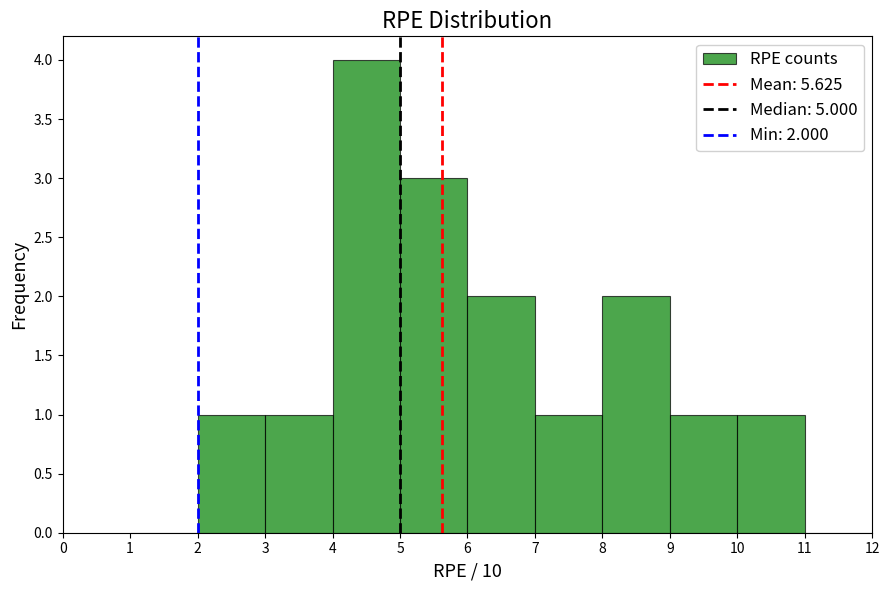

Over which range of the x-axis is the bar tallest?

4 to 5